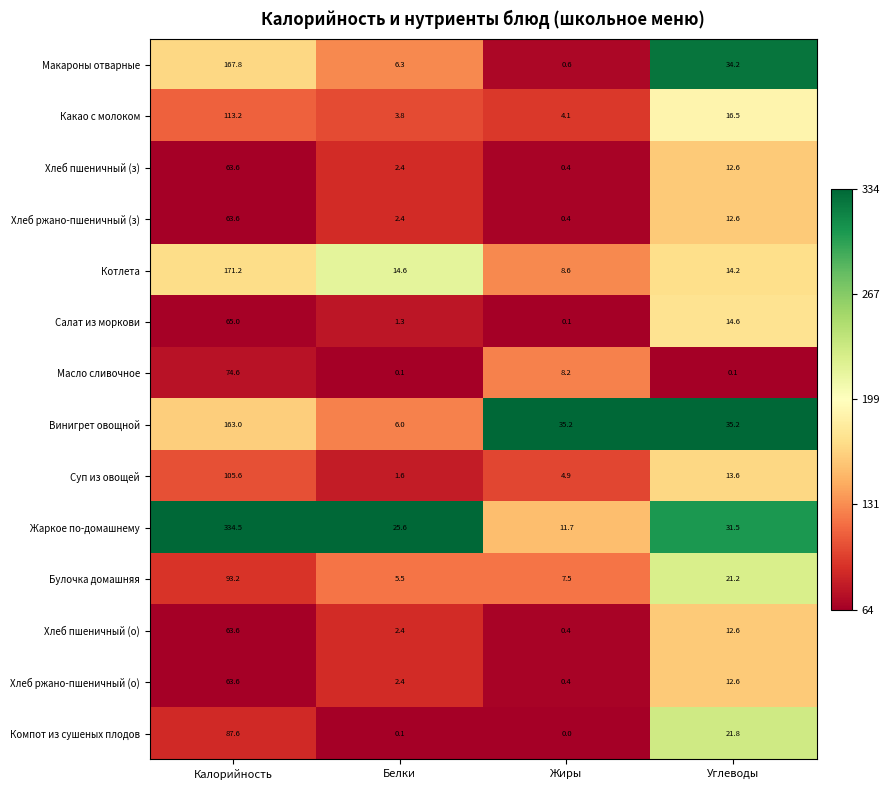

What is the spread (max minus min) of values at Калорийность?

270.9